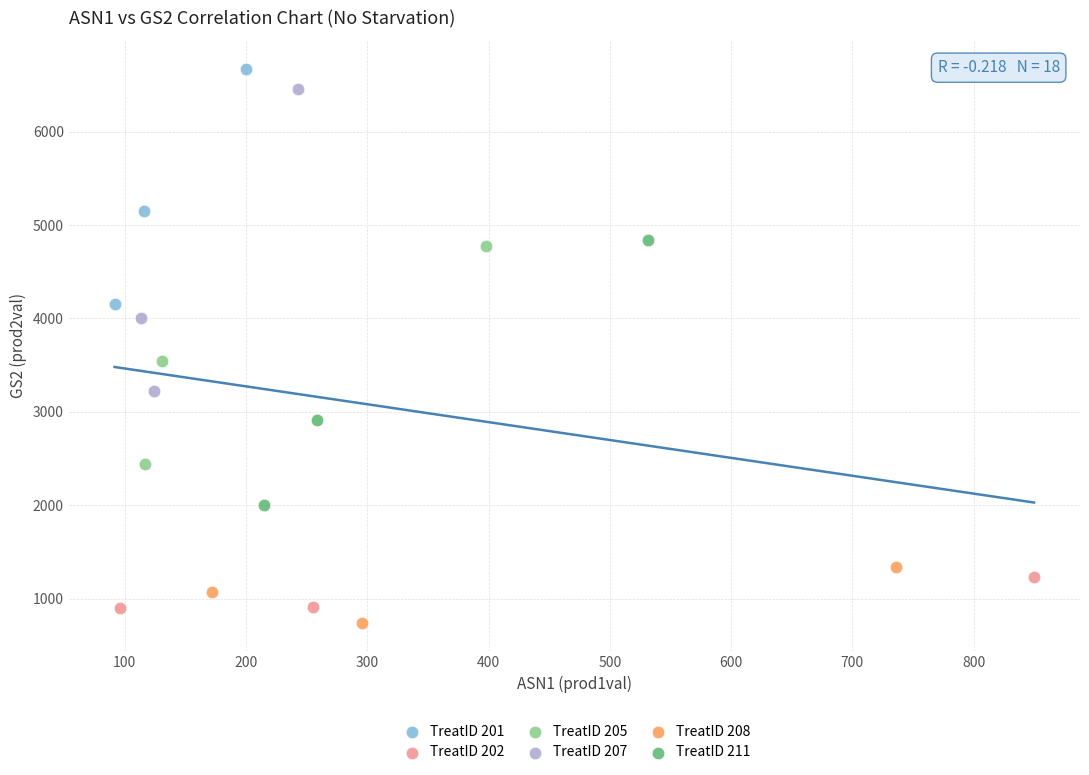

What are all the series names shown in the legend?

TreatID 201, TreatID 202, TreatID 205, TreatID 207, TreatID 208, TreatID 211